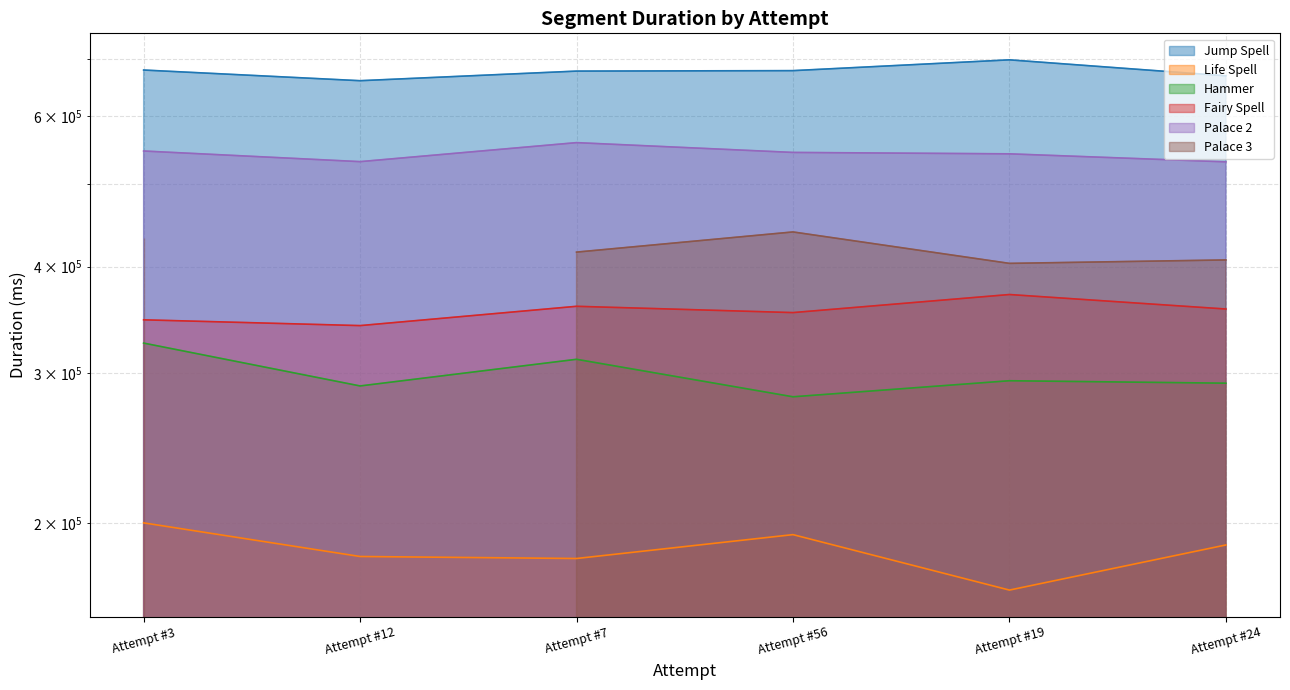

Is it true that Fairy Spell equals 359307 at Attempt #7?

True